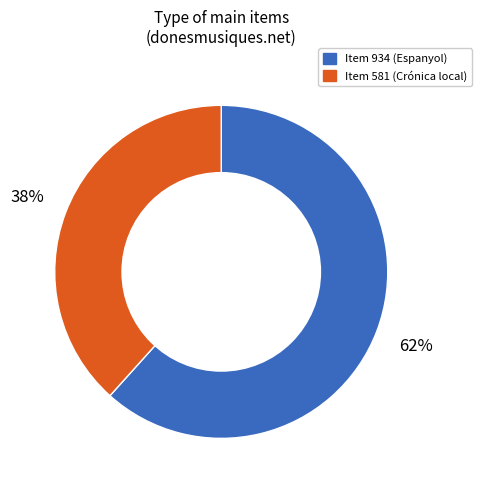

Rank the categories by value from lowest to highest.

Item 581 (Crónica local), Item 934 (Espanyol)